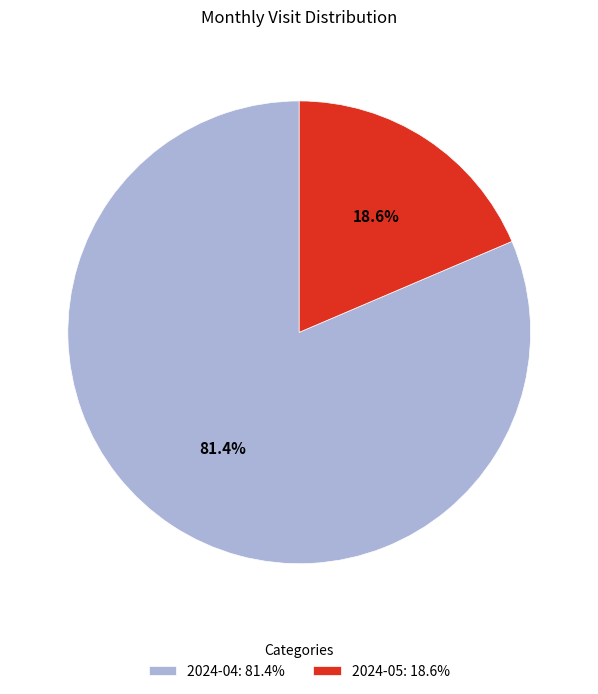

Is the sum of 2024-04 and 2024-05 greater than half?

Yes